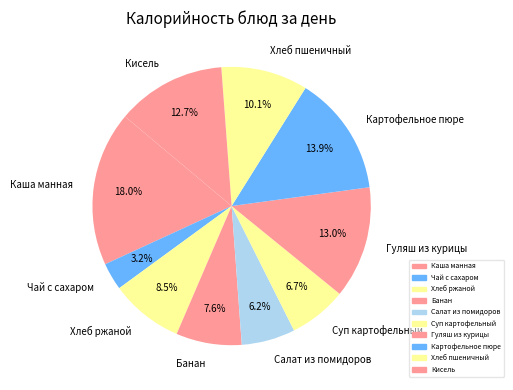

Which slice is the largest?

Каша манная